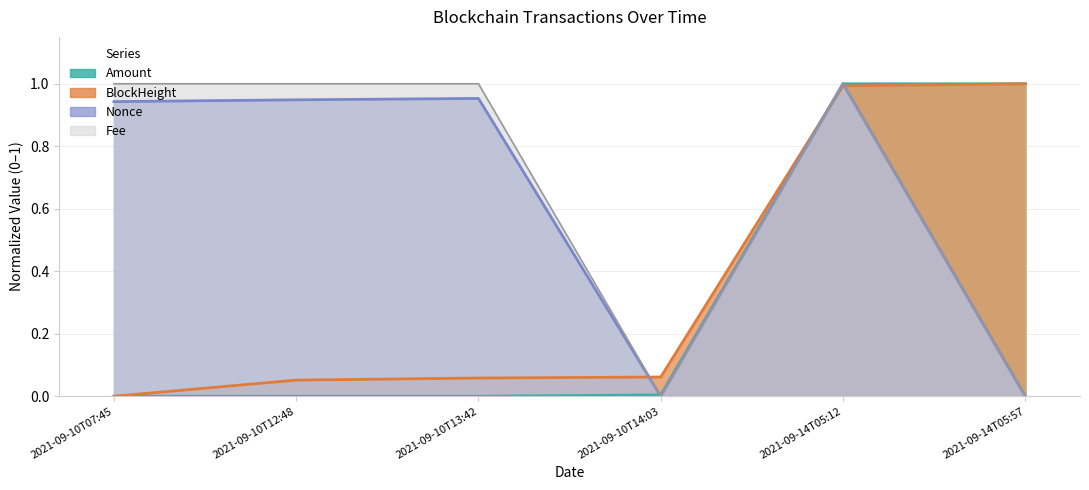

How many intersections are there between Amount and Nonce (norm)?

1